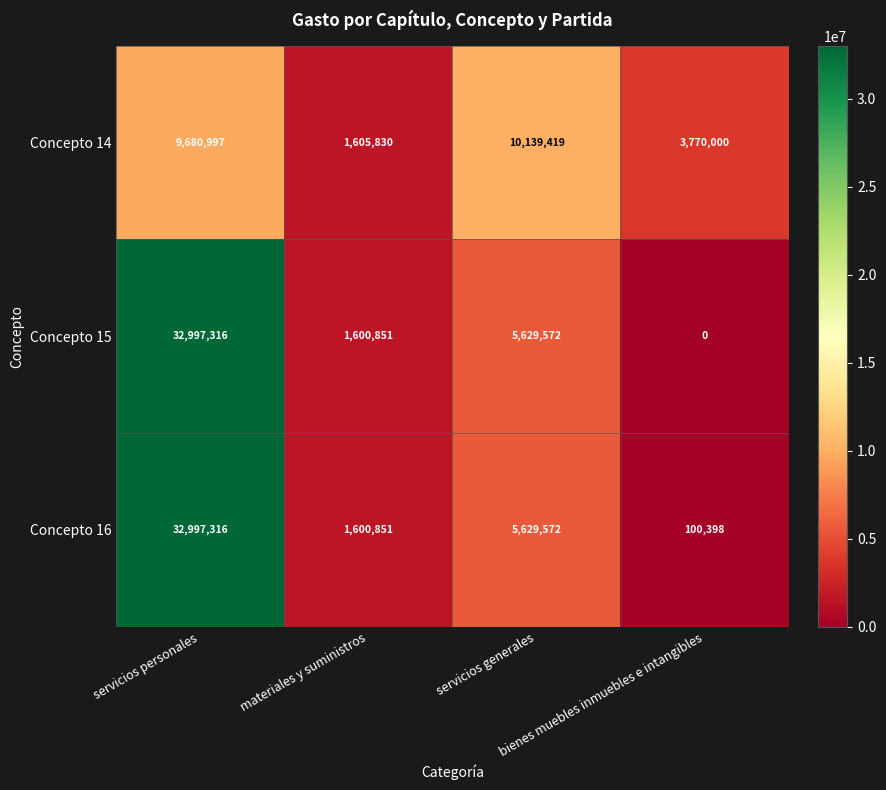

Which series has the largest total across all categories?

Concepto 16